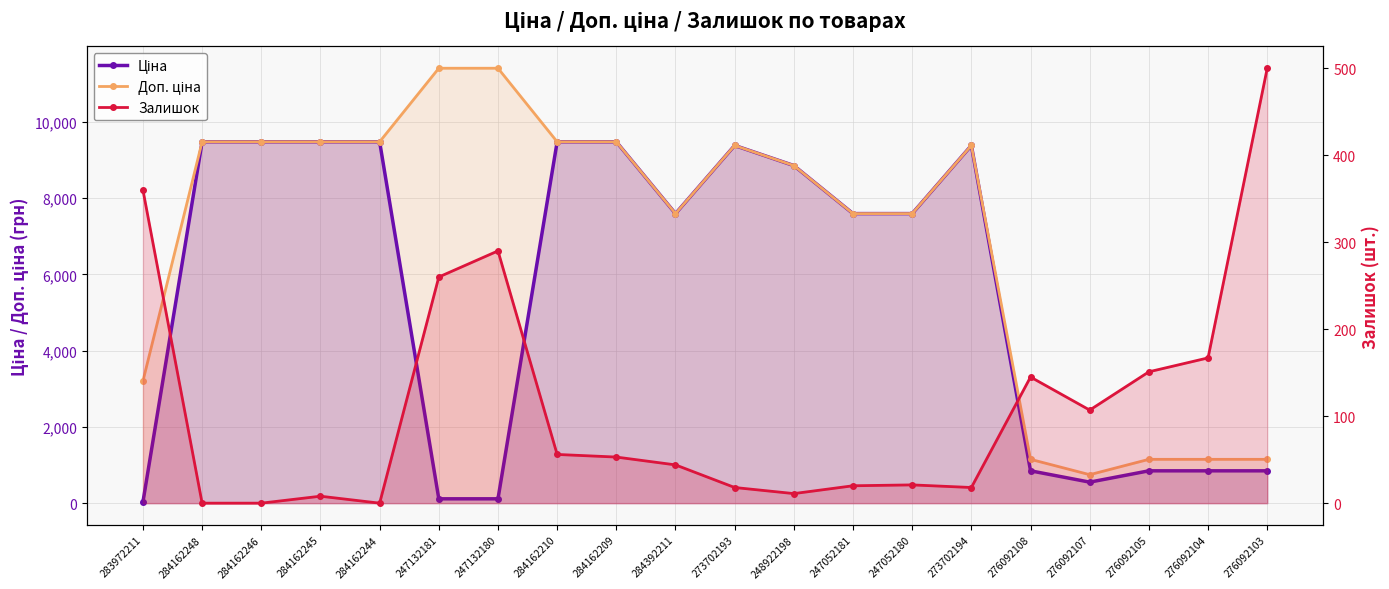

What is the value of the Залишок point at the 12th from the left?

11.0